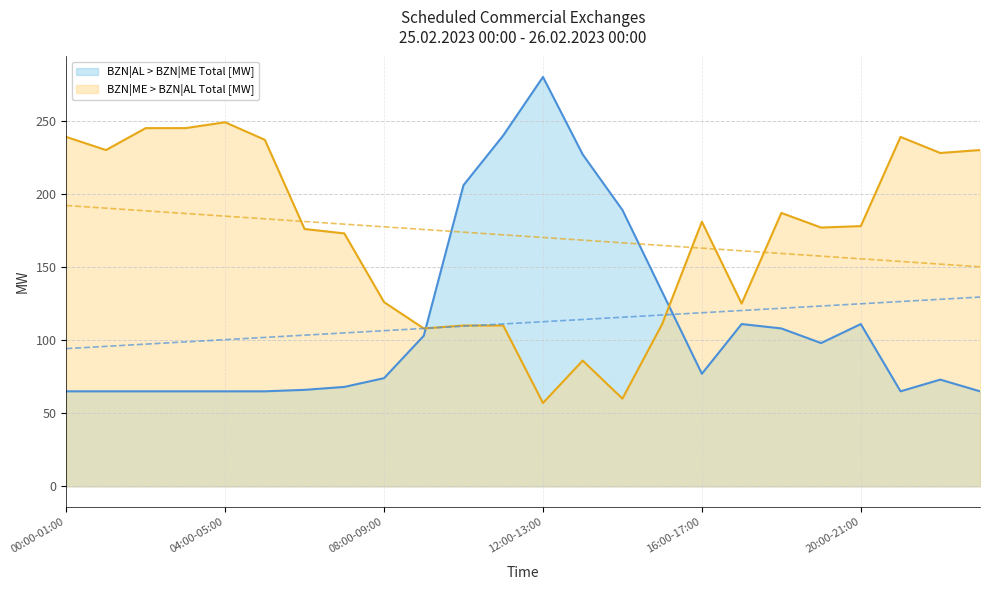

Between which two adjacent categories do BZN|AL > BZN|ME Total [MW] and BZN|ME > BZN|AL Total [MW] first intersect?

09:00-10:00 and 10:00-11:00